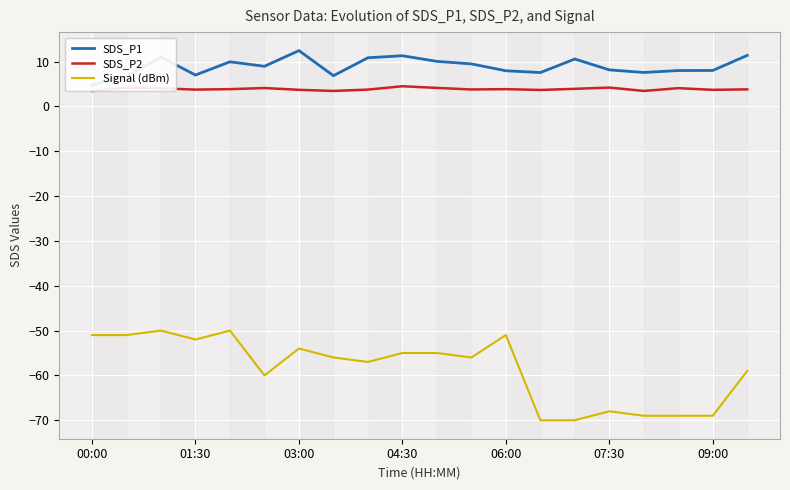

What is the highest value of the SDS_P2 series?

4.5